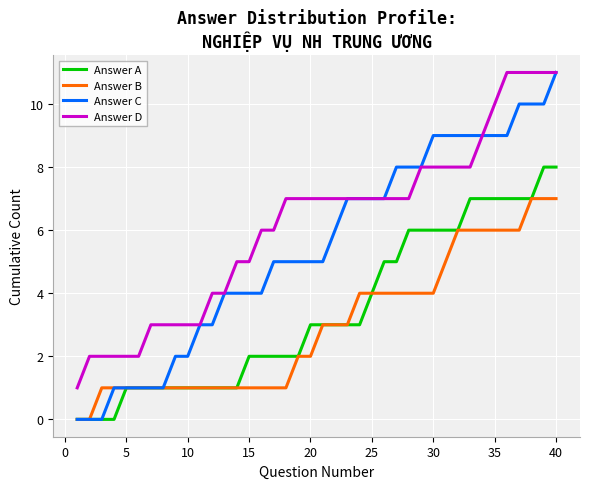

What is the maximum value for Answer C?

11